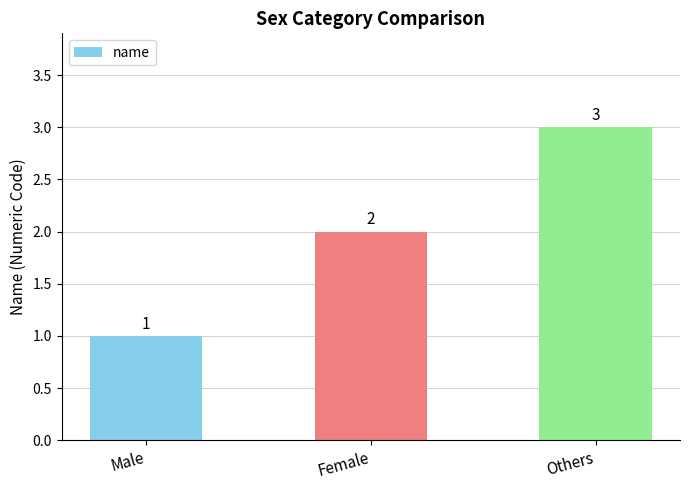

Which has a higher value, Female or Male?

Female